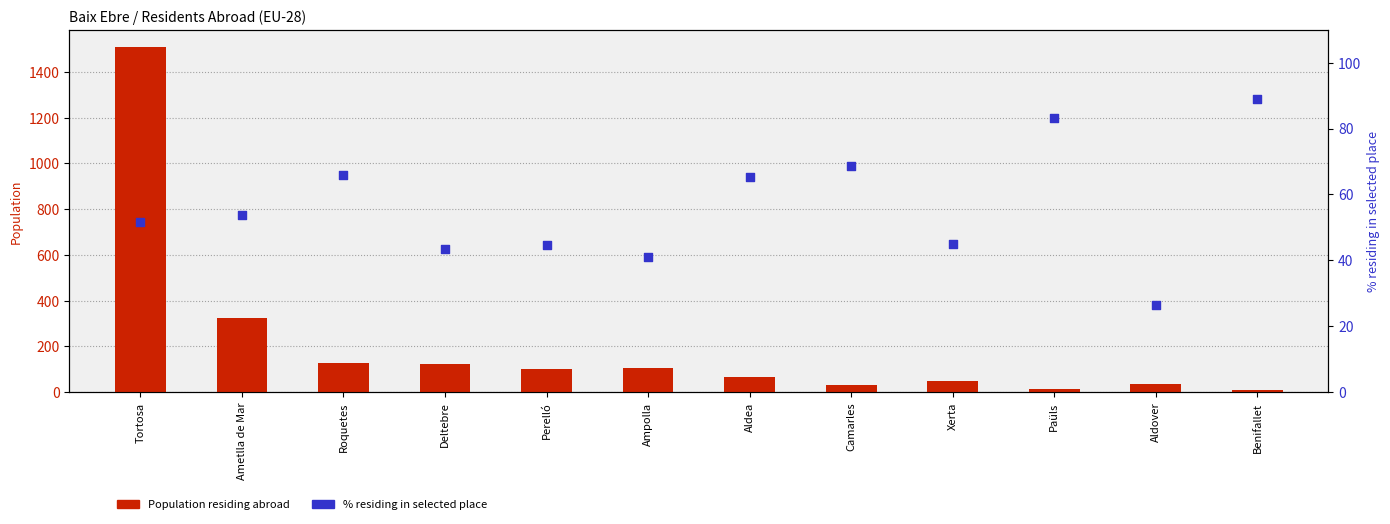

Is the value of Population residing abroad at Roquetes greater than the value of % residing in selected place at Roquetes?

Yes